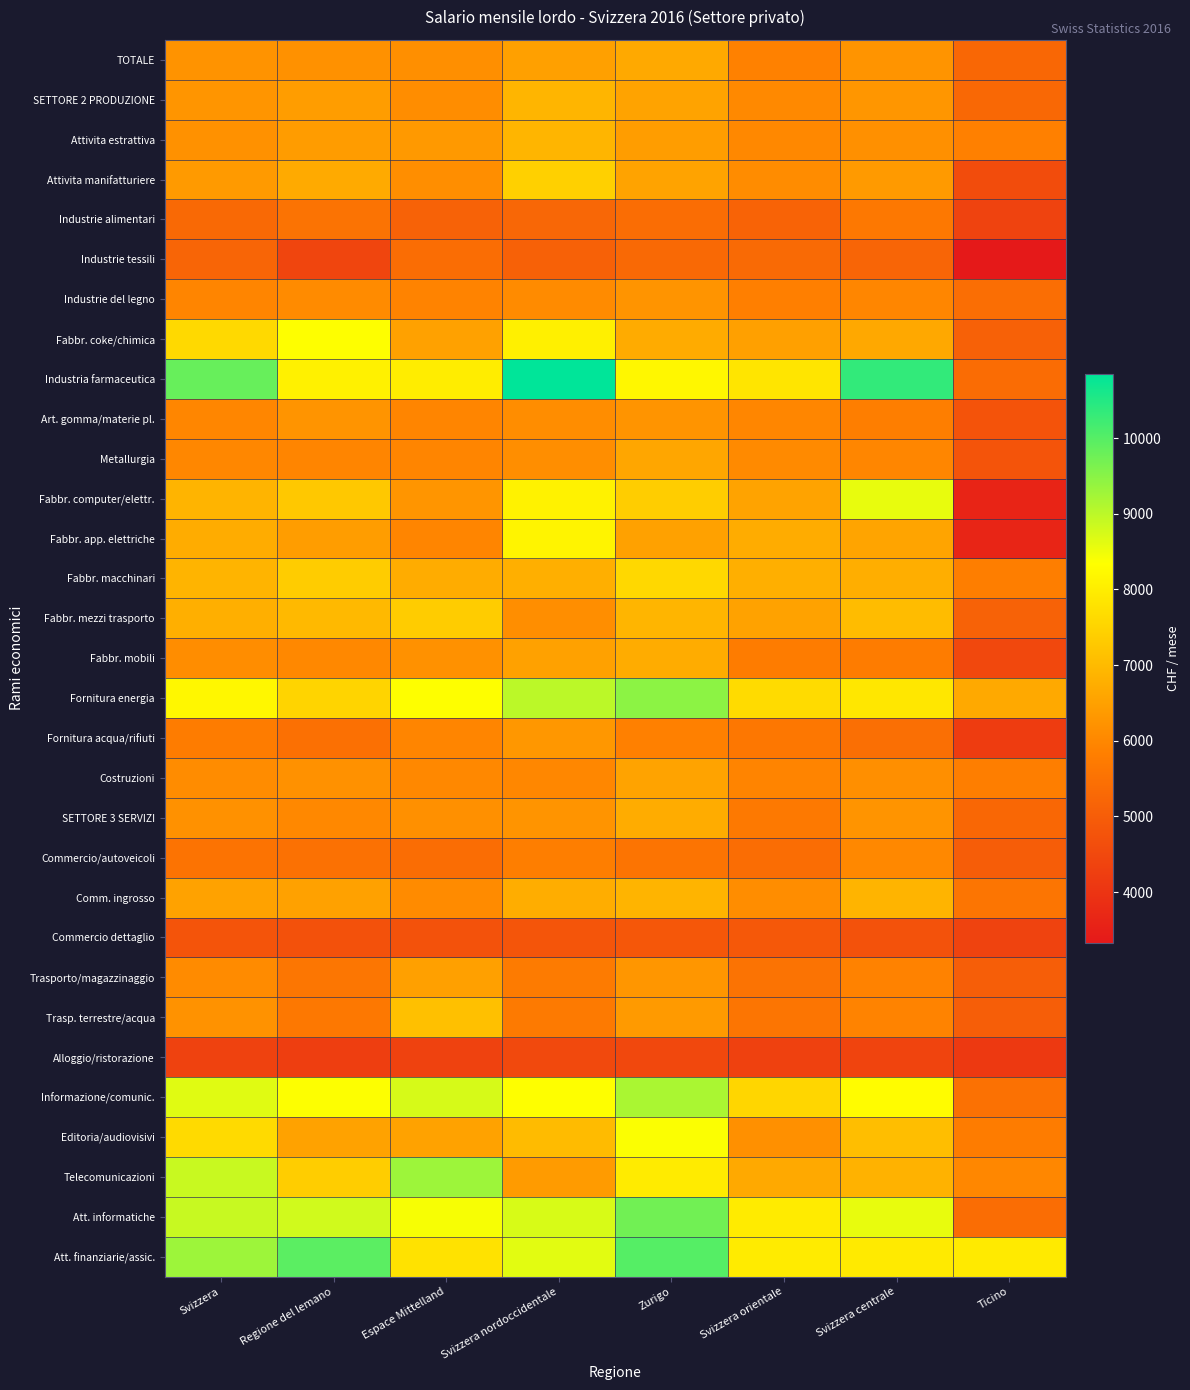

Between Zurigo and Espace Mittelland, which is larger?

Zurigo